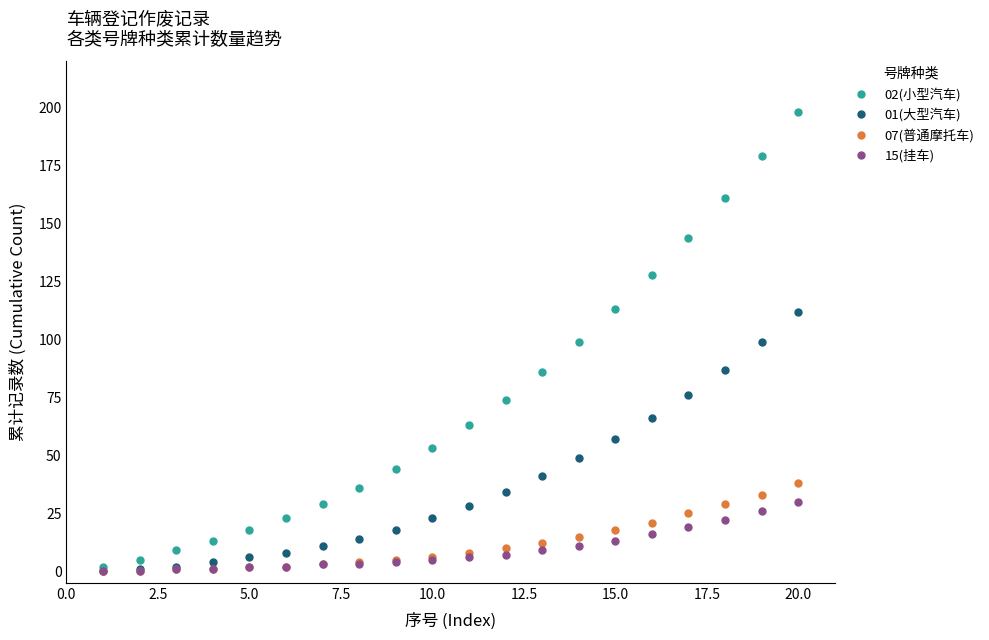

Which series has the largest total across all categories?

02(小型汽车)